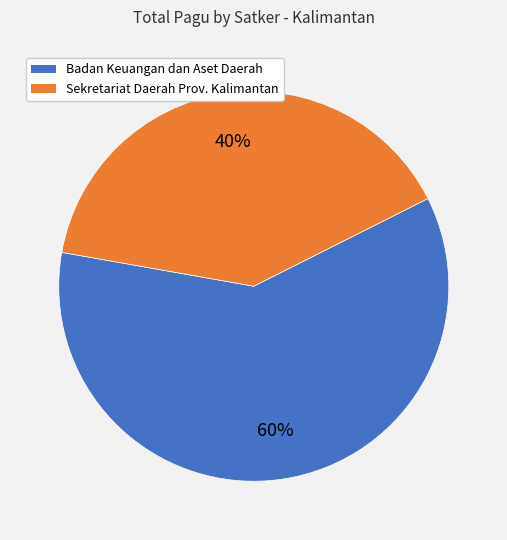

To the nearest percent, what is the difference between the largest and smallest slice percentages?

20%